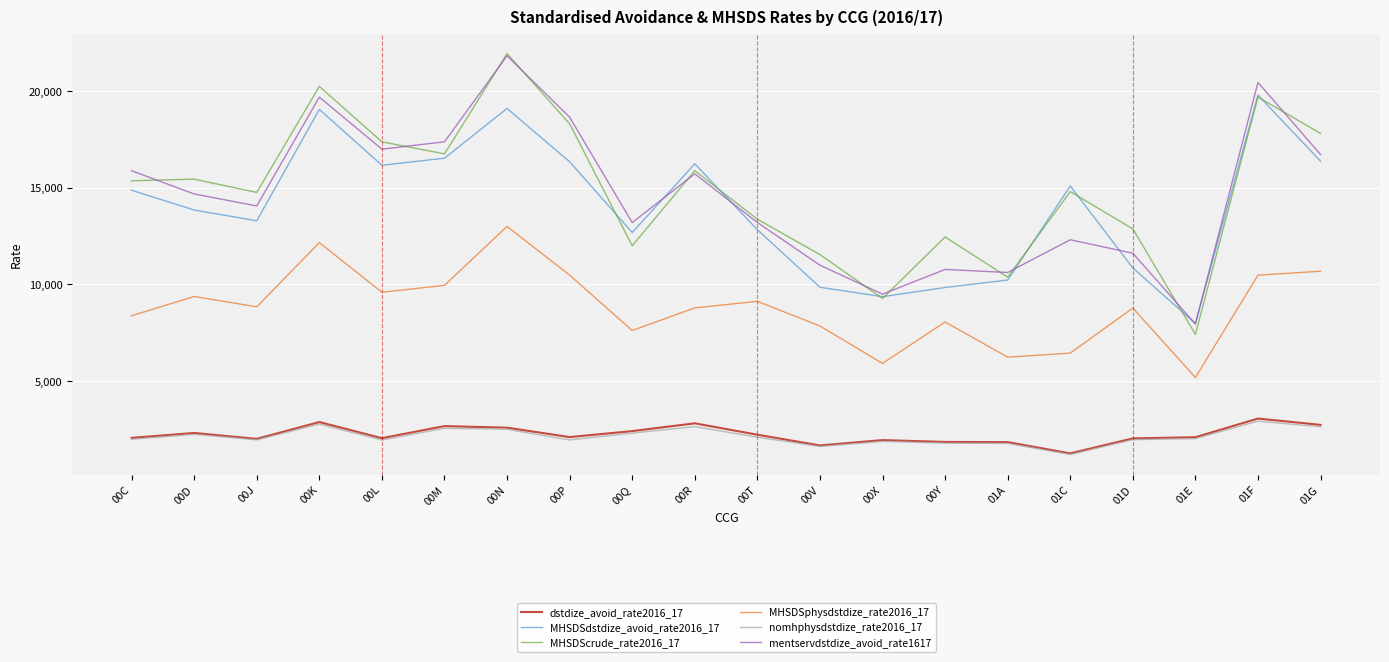

Which series has the largest range (max minus min)?

MHSDScrude_rate2016_17